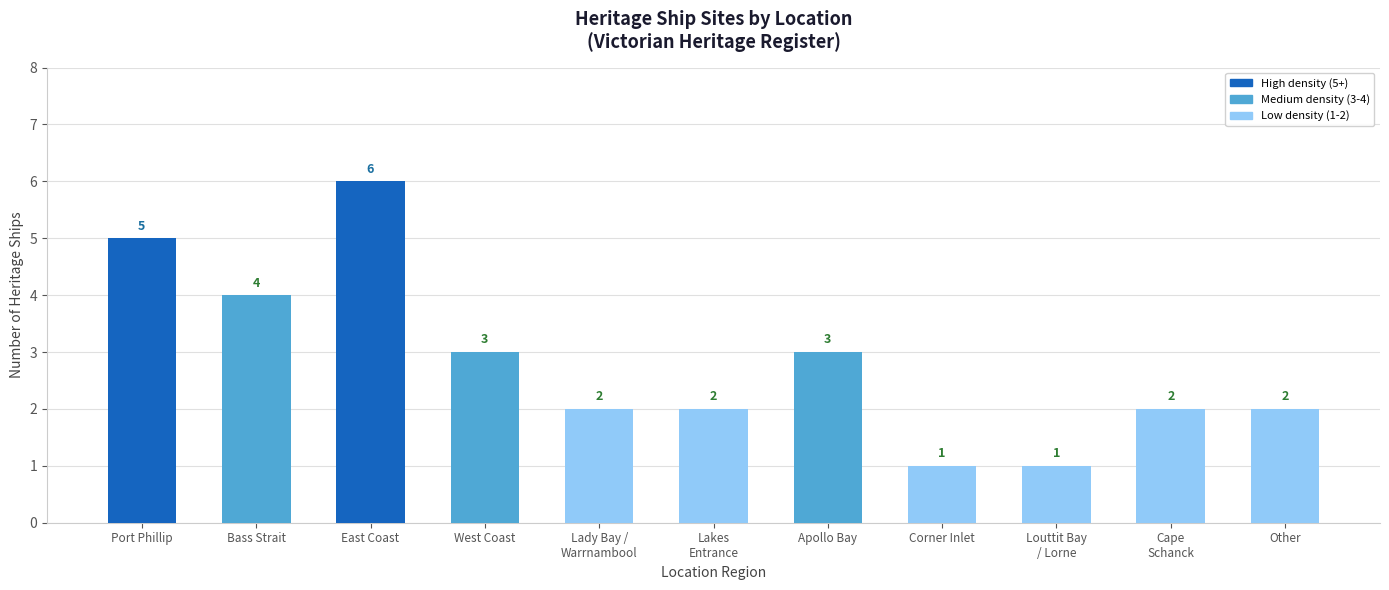

What is the value of the 9th bar from the left?

1